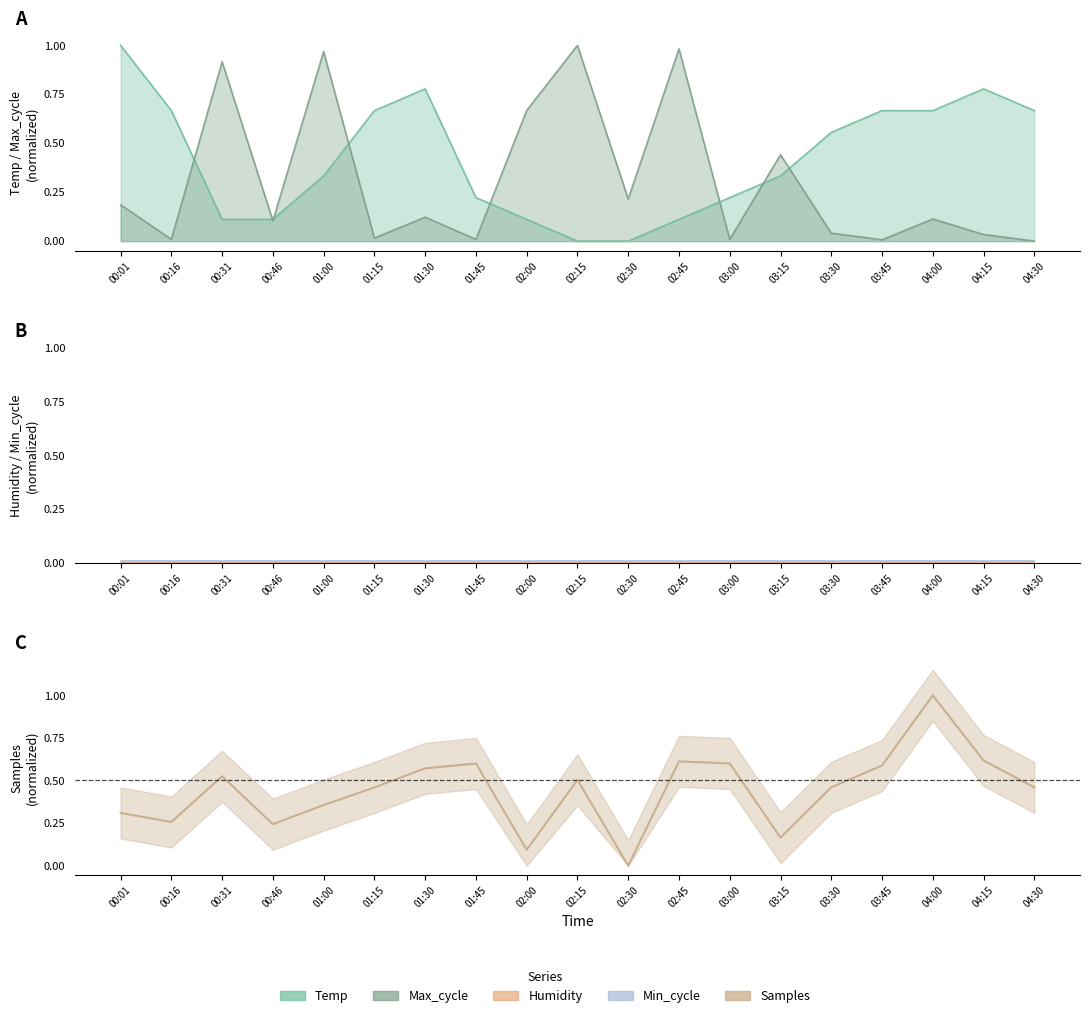

Which label corresponds to the smallest value in the chart?

02:30